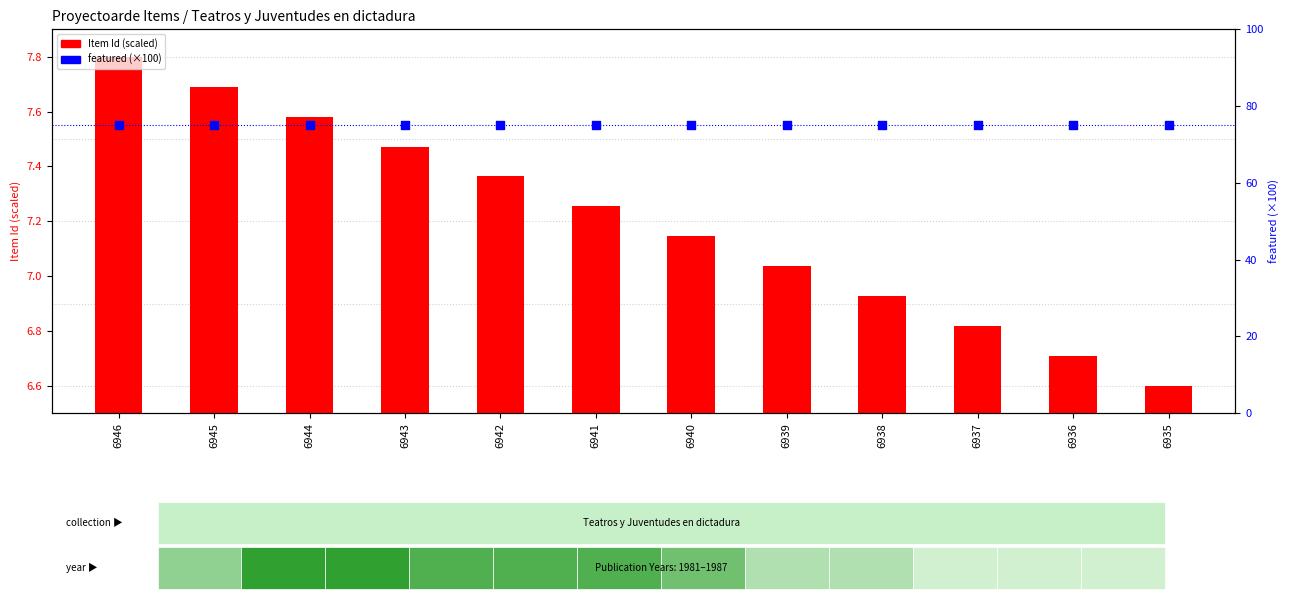

What is the total value across all series at 6937?

81.8